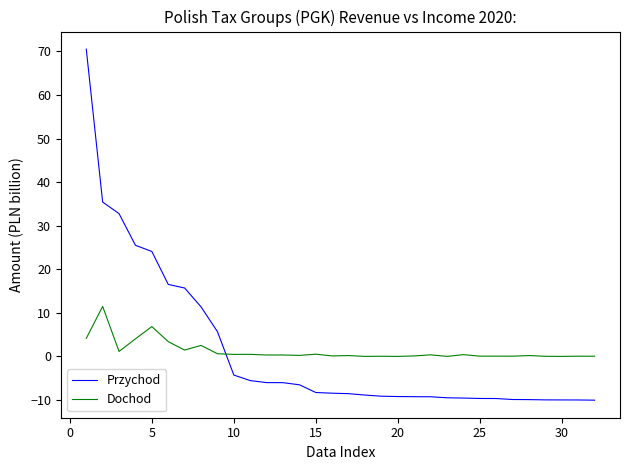

List the series in order of their peak value, highest first.

Przychod, Dochod